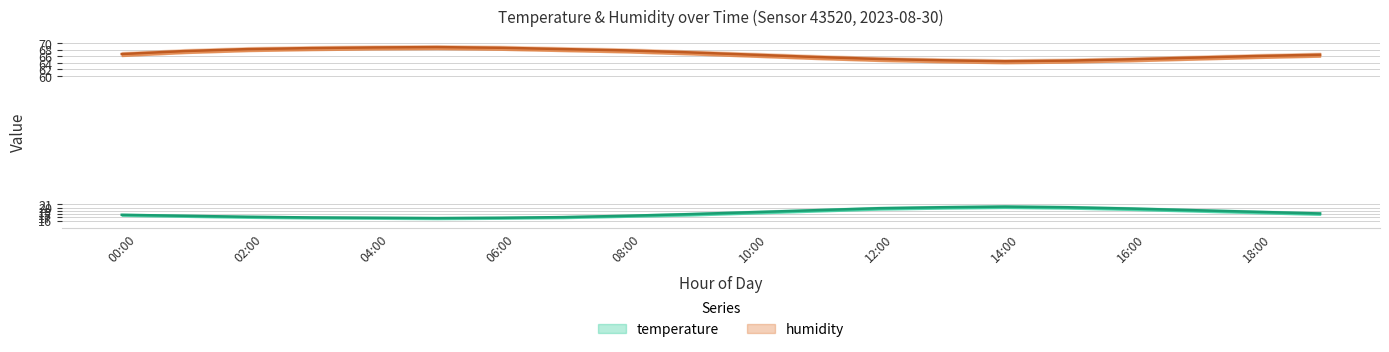

What is the maximum value for temperature_upper?

20.7